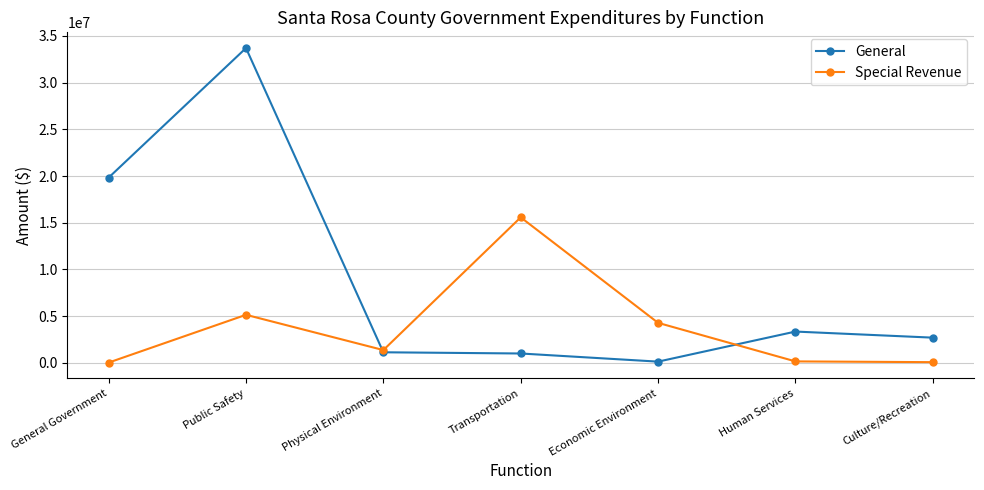

The value of Special Revenue at Transportation is 15580411. True or false?

True